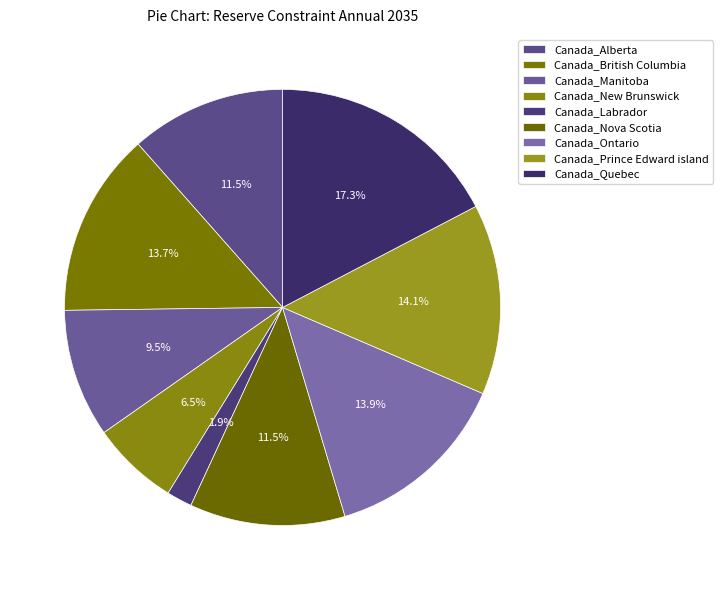

The Canada_Quebec slice represents 23% of the pie. True or false?

False